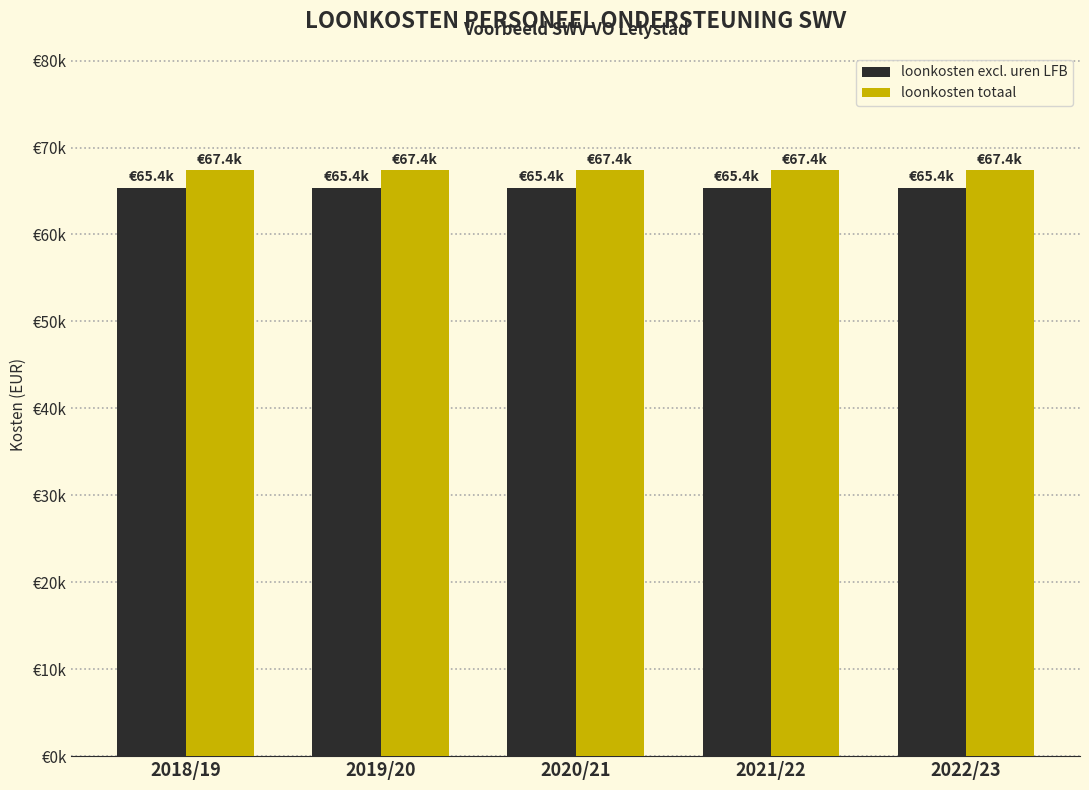

The value of loonkosten totaal at 2019/20 is 67391.9. True or false?

True